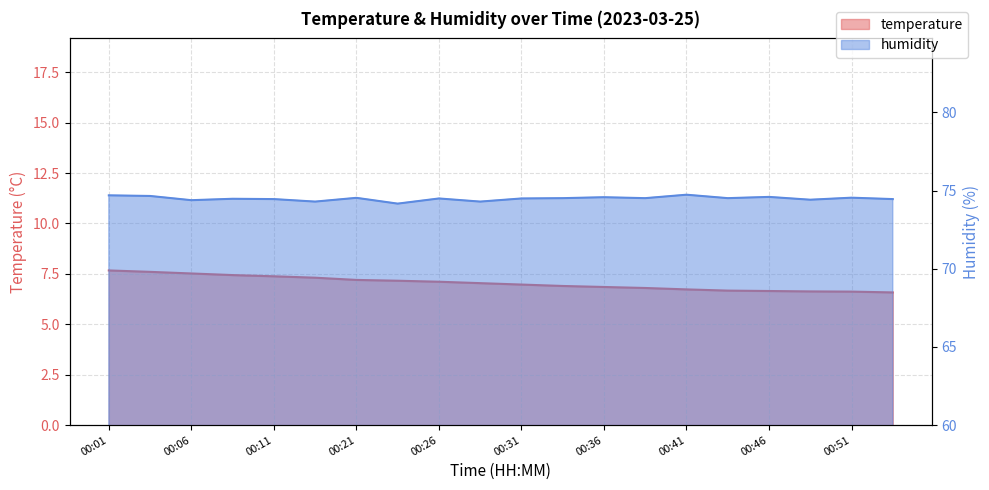

What is the difference between the maximum and second lowest values in the humidity series?

0.4